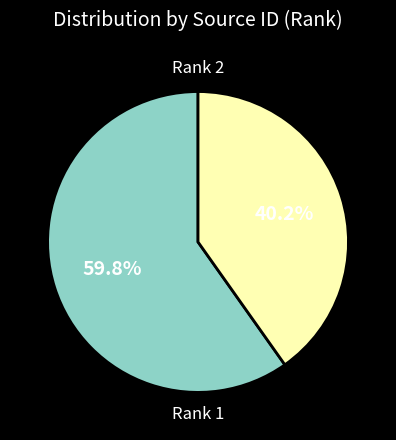

Is there a majority slice in this chart?

Yes